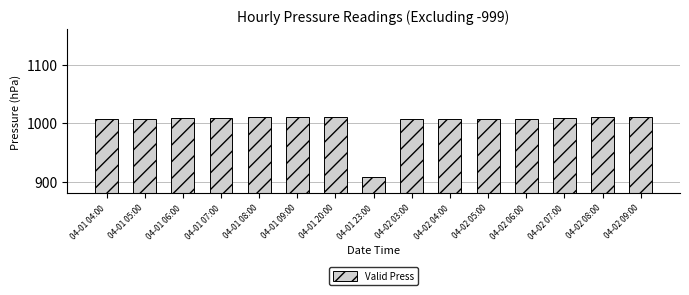

Read the value at 04-02 06:00.

1007.8